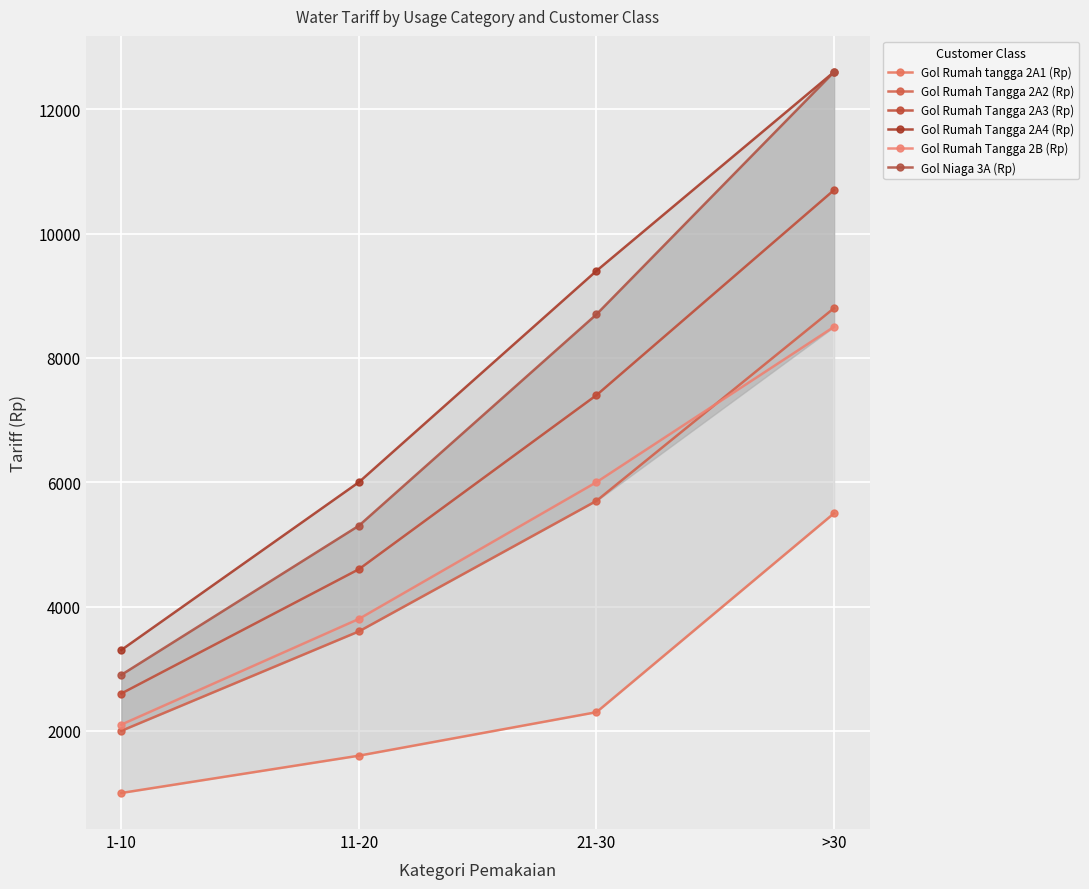

How many values in the Gol Rumah Tangga 2A3 (Rp) series exceed 7400?

1